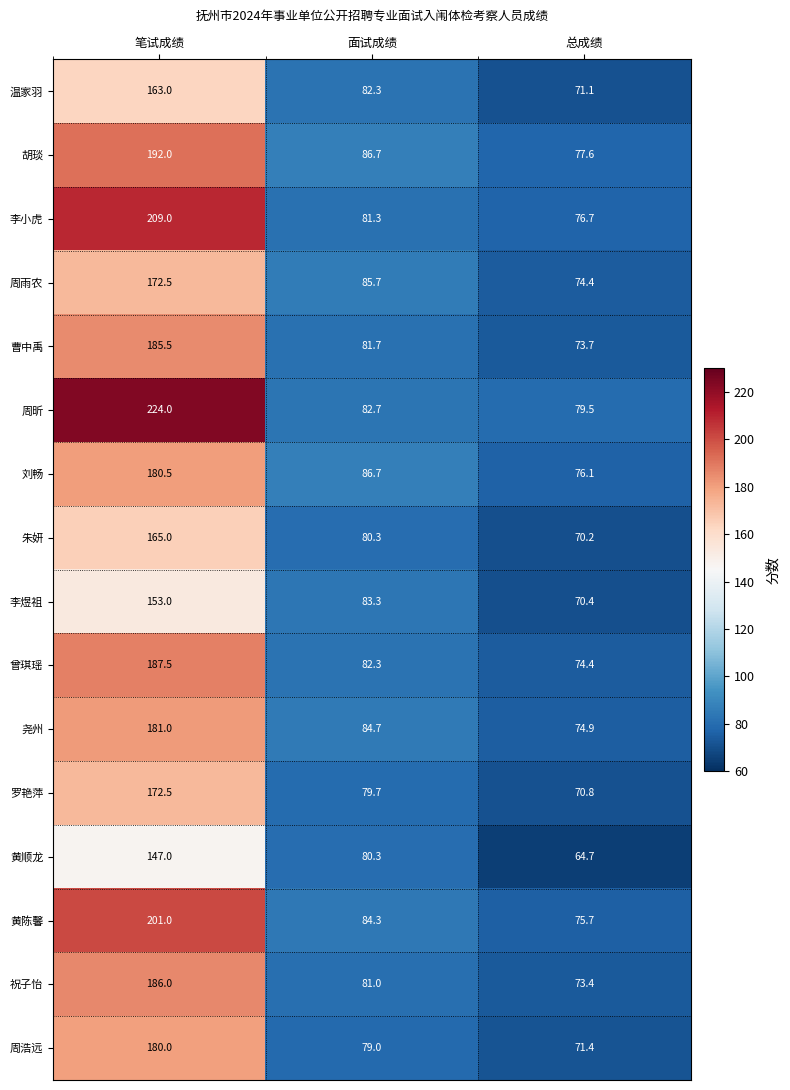

Is it true that 尧州 equals 18.9 at 总成绩?

False